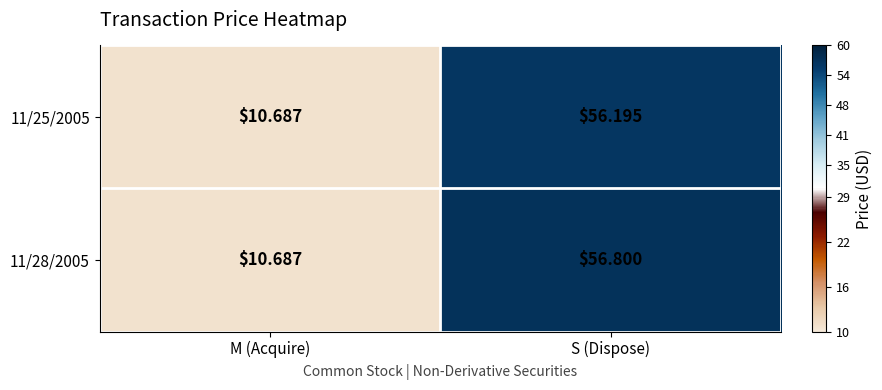

At which category does the chart reach its peak across all series?

S (Dispose)